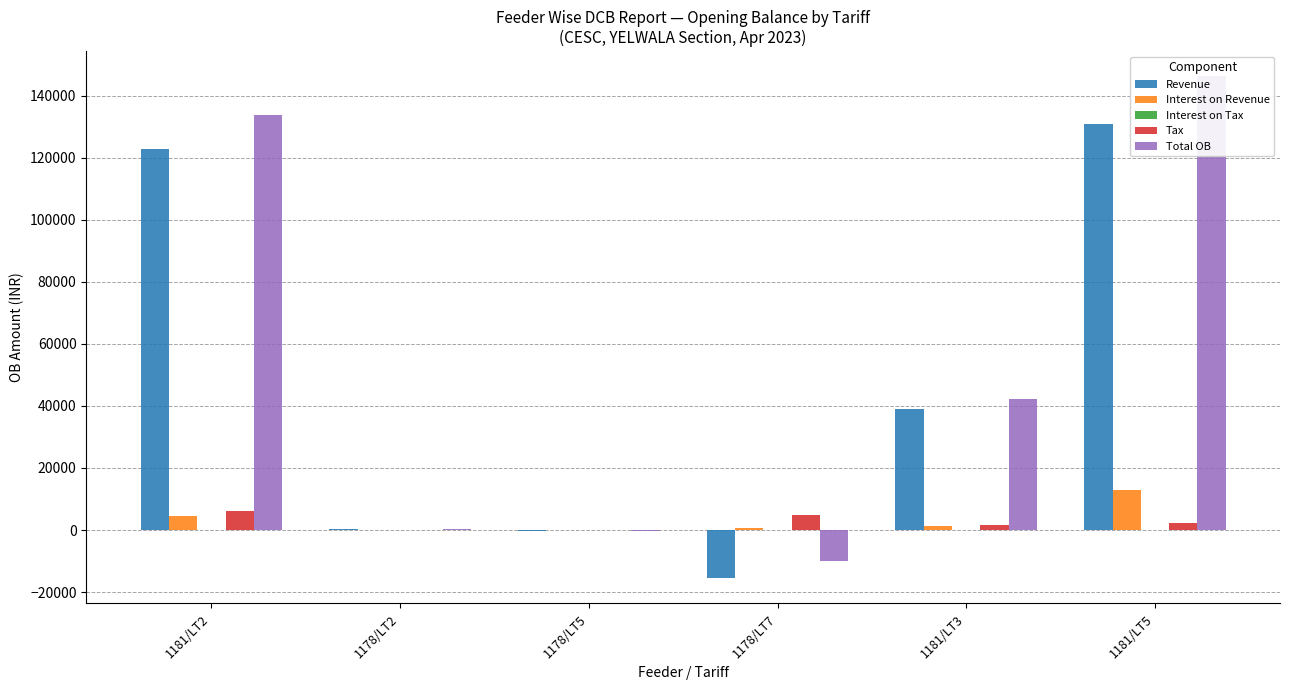

Which category has the highest value across all series?

1181/LT5